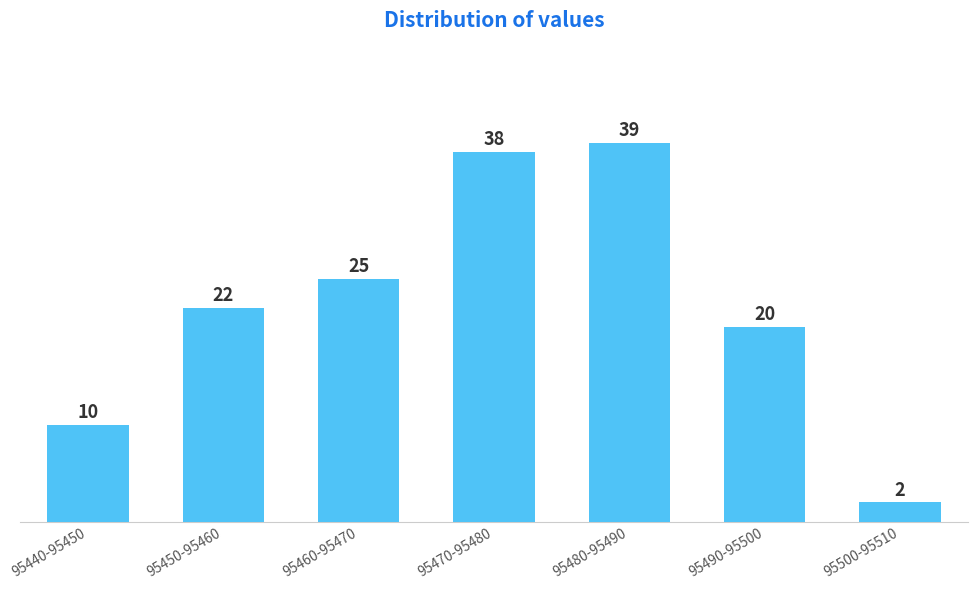

Reading left to right, transcribe all the data shown in this chart.

95440-95450=10	95450-95460=22	95460-95470=25	95470-95480=38	95480-95490=39	95490-95500=20	95500-95510=2